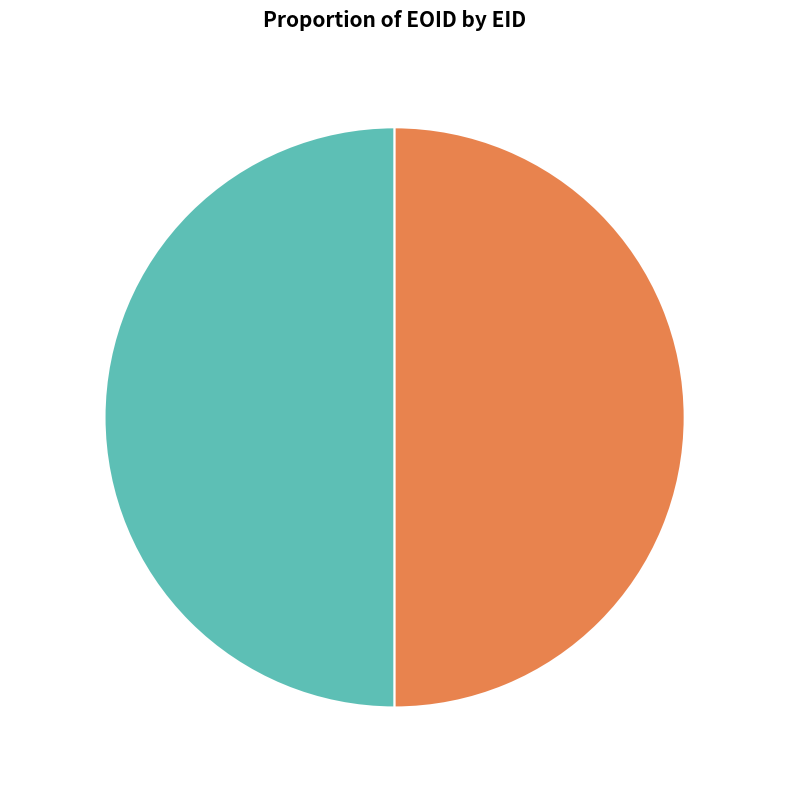

Is the sum of 236796 and 236795 greater than half?

Yes